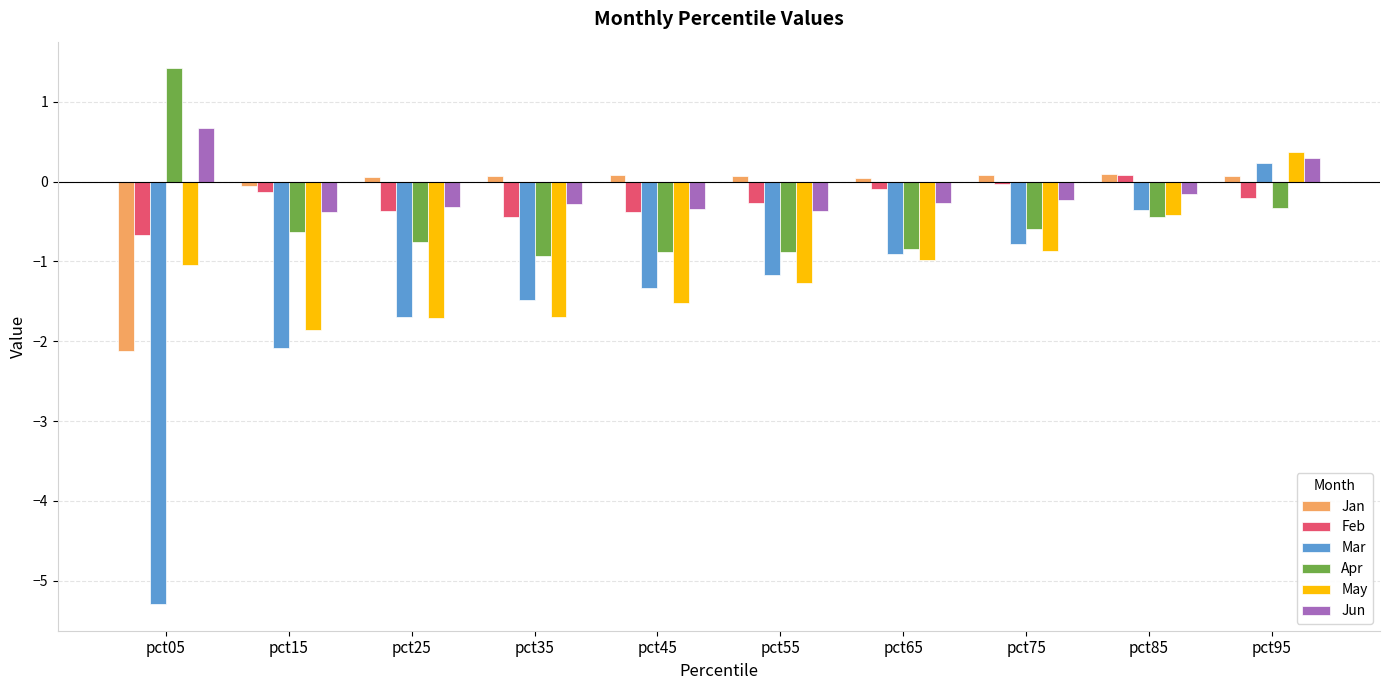

At pct05, list the series in order from largest to smallest.

Apr, Jun, Feb, May, Jan, Mar